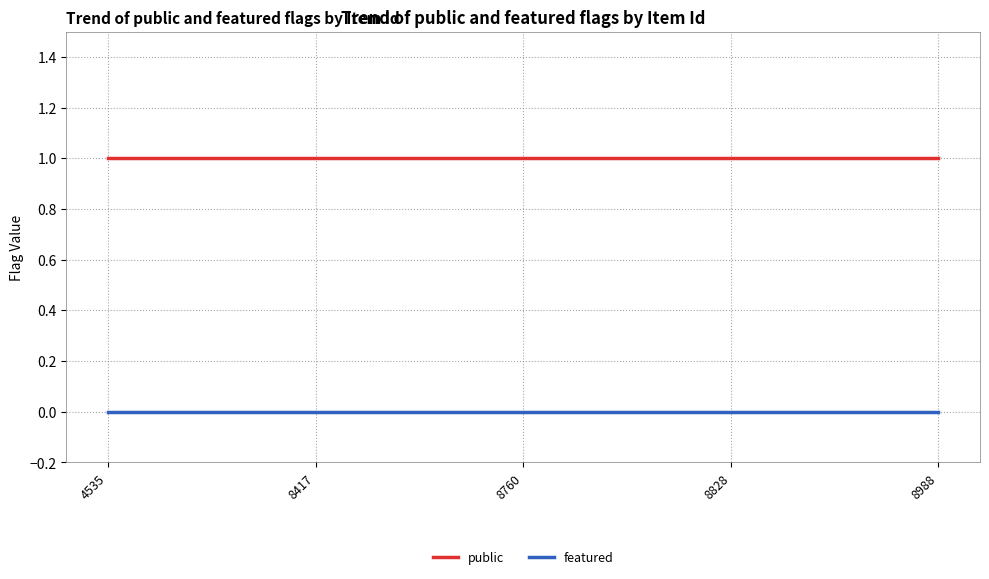

At 8417, list the series in order from smallest to largest.

featured, public